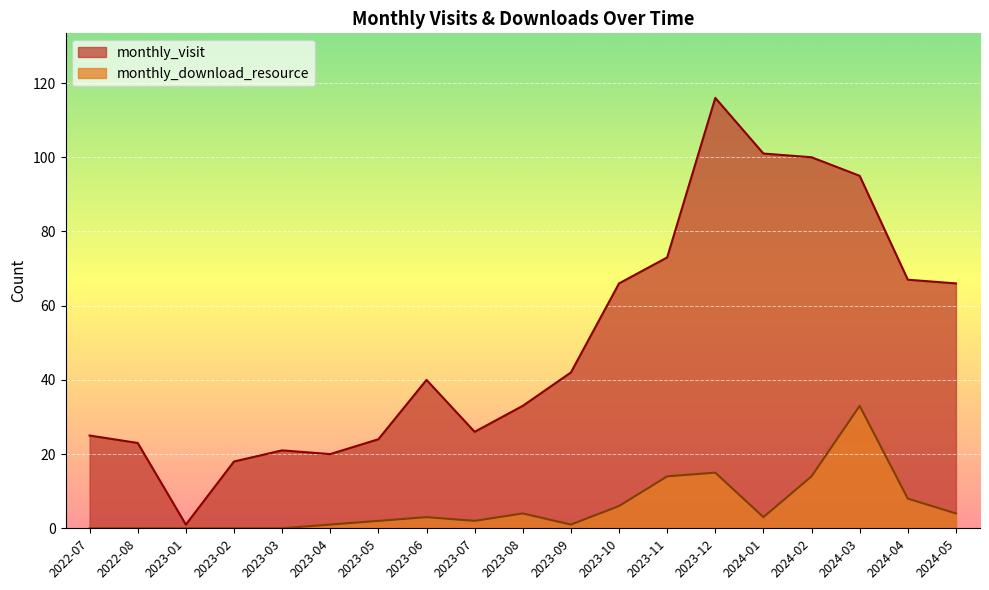

Reading left to right, what are all the values shown in this chart?

monthly_visit: 25	23	1	18	21	20	24	40	26	33	42	66	73	116	101	100	95	67	66
monthly_download_resource: 0	0	0	0	0	1	2	3	2	4	1	6	14	15	3	14	33	8	4